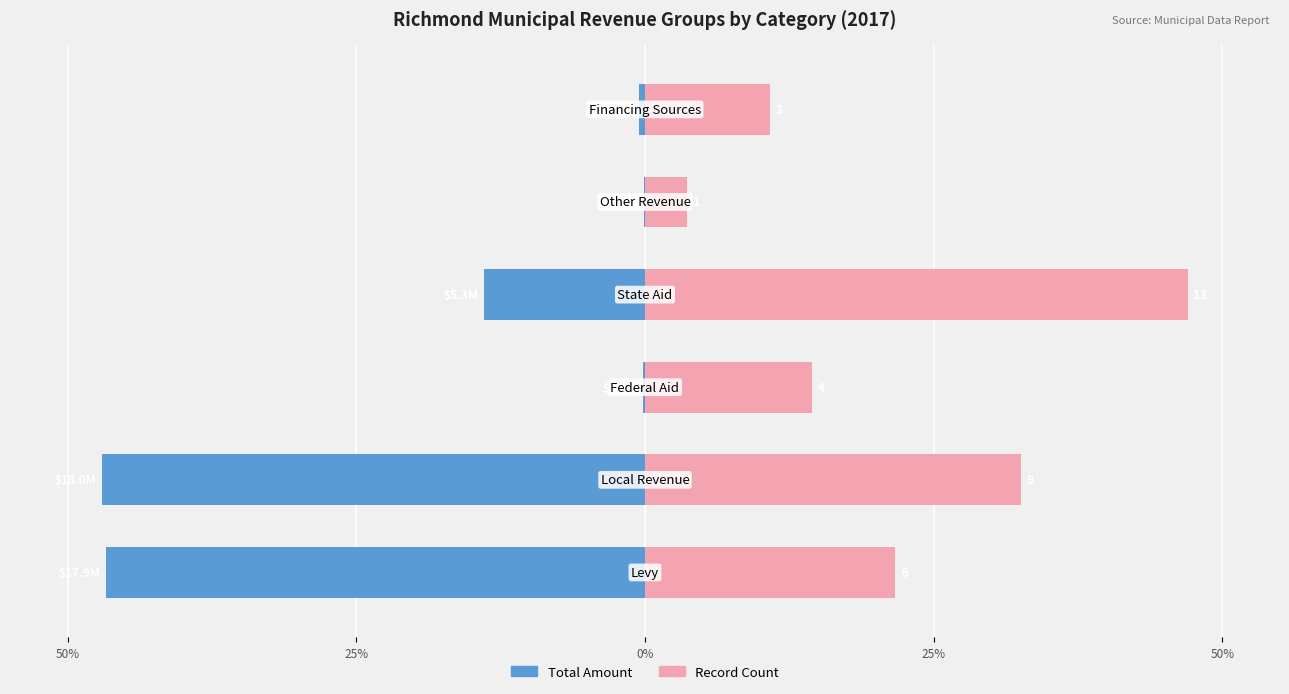

List the series in order of their overall mean, lowest first.

Total Amount, Record Count